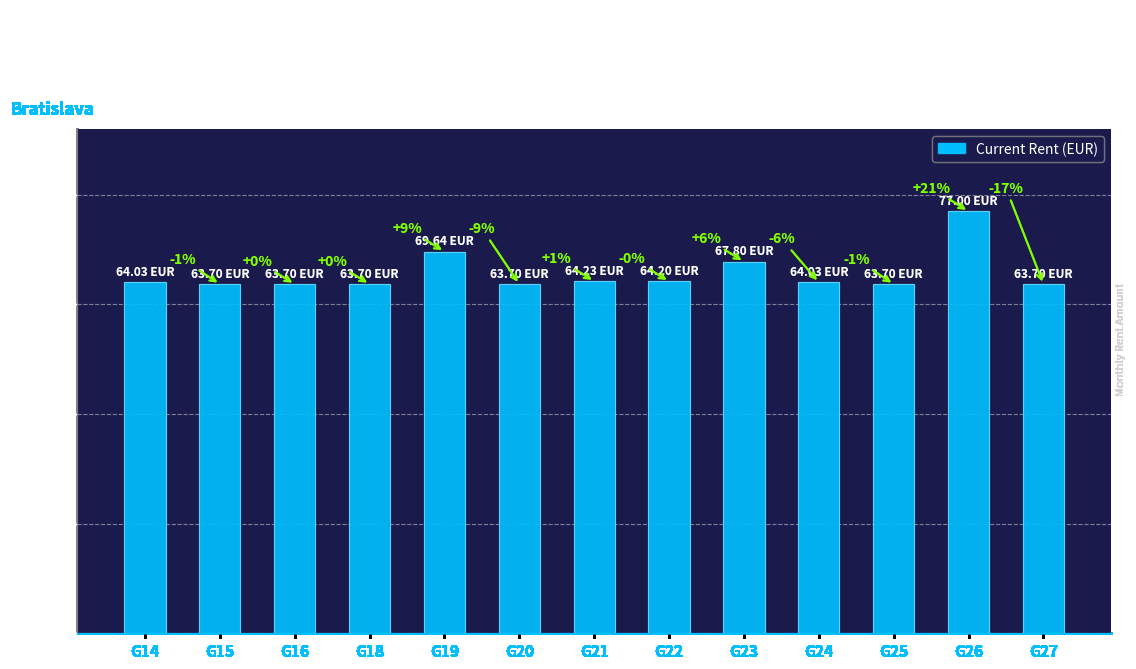

Reading left to right, transcribe all the data shown in this chart.

G14=64.0	G15=63.7	G16=63.7	G18=63.7	G19=69.6	G20=63.7	G21=64.2	G22=64.2	G23=67.8	G24=64.0	G25=63.7	G26=77.0	G27=63.7